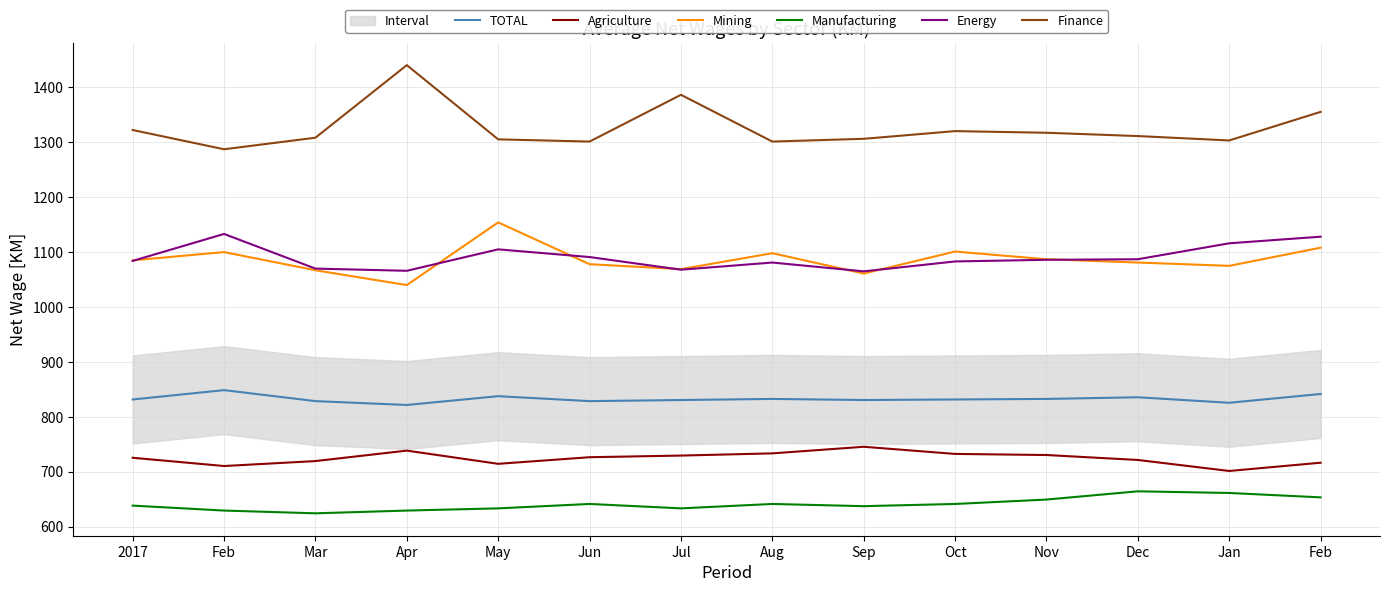

What is the value of the Agriculture point at the 9th from the left?

745